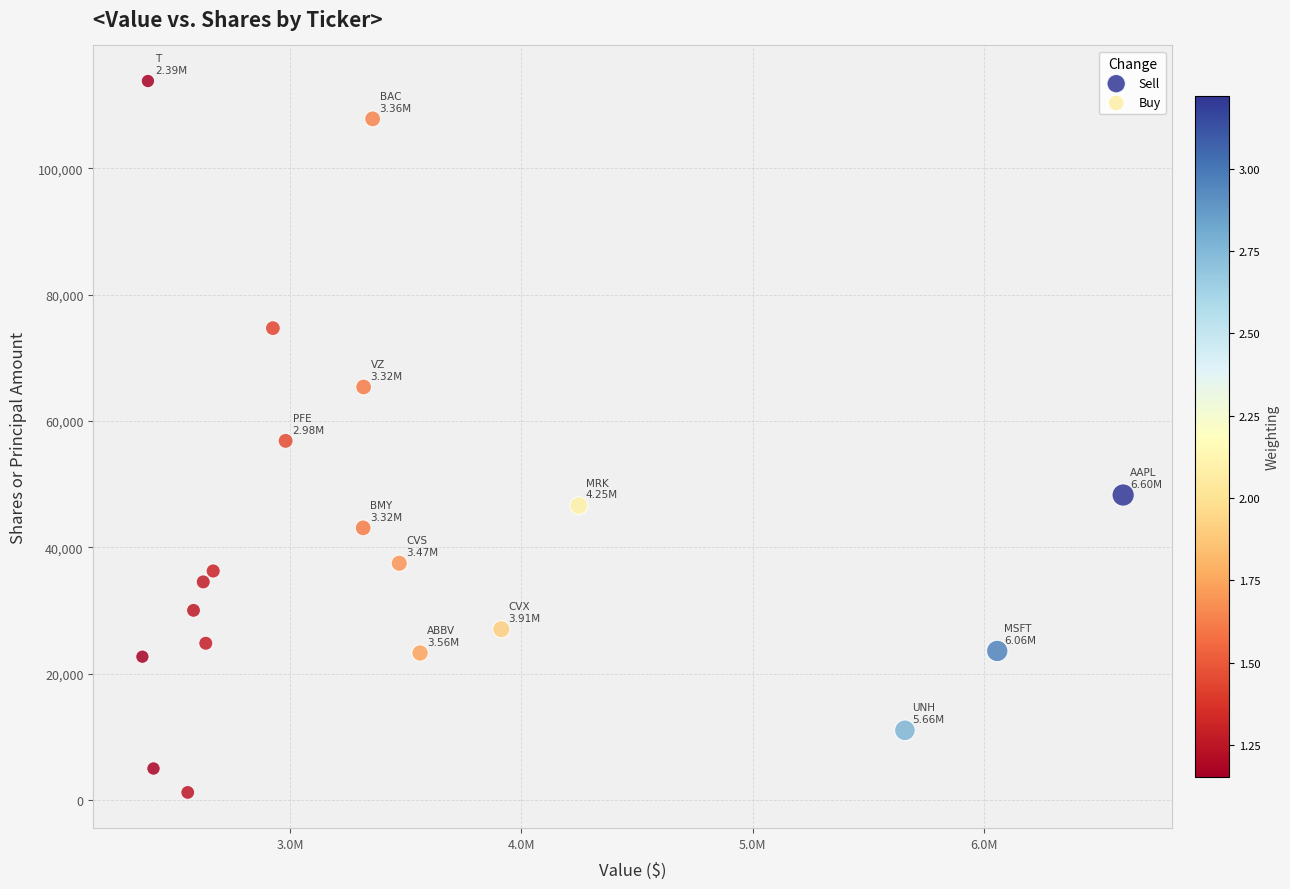

What are all the series names shown in the legend?

Sell, Buy